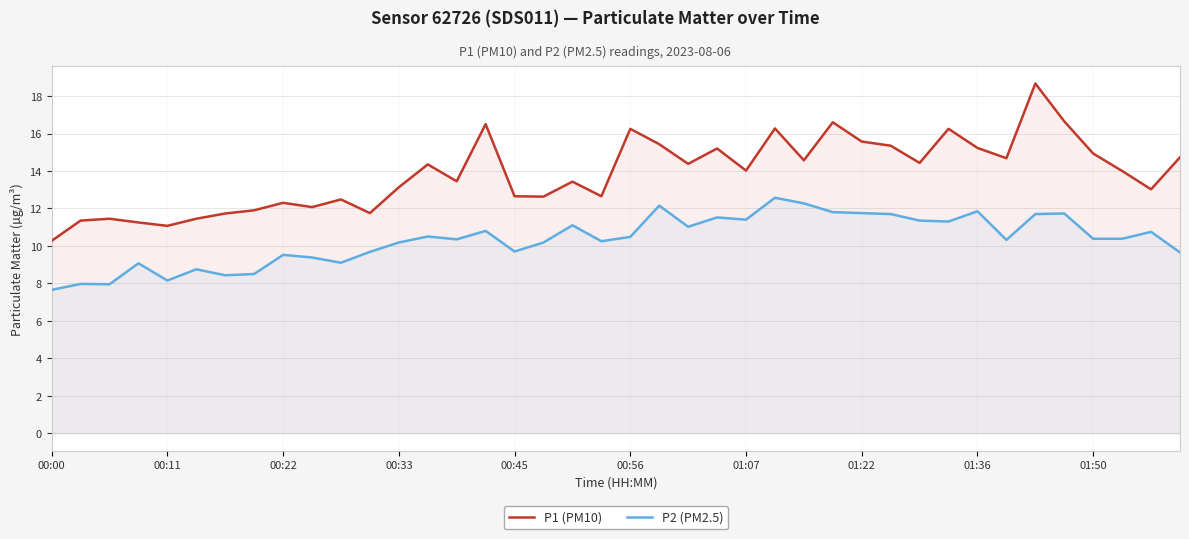

At 17, list the series in order from smallest to largest.

P2 (PM2.5), P1 (PM10)